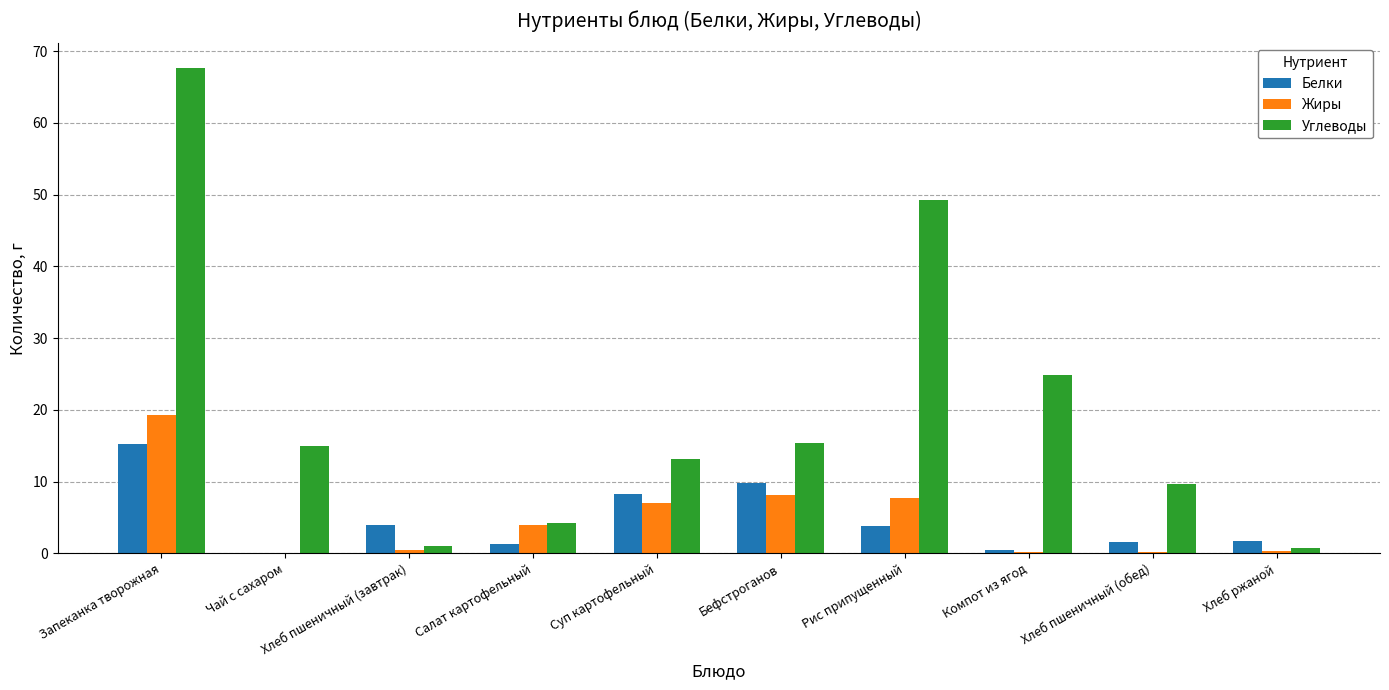

Is it true that Жиры equals 7.8 at Рис припущенный?

True